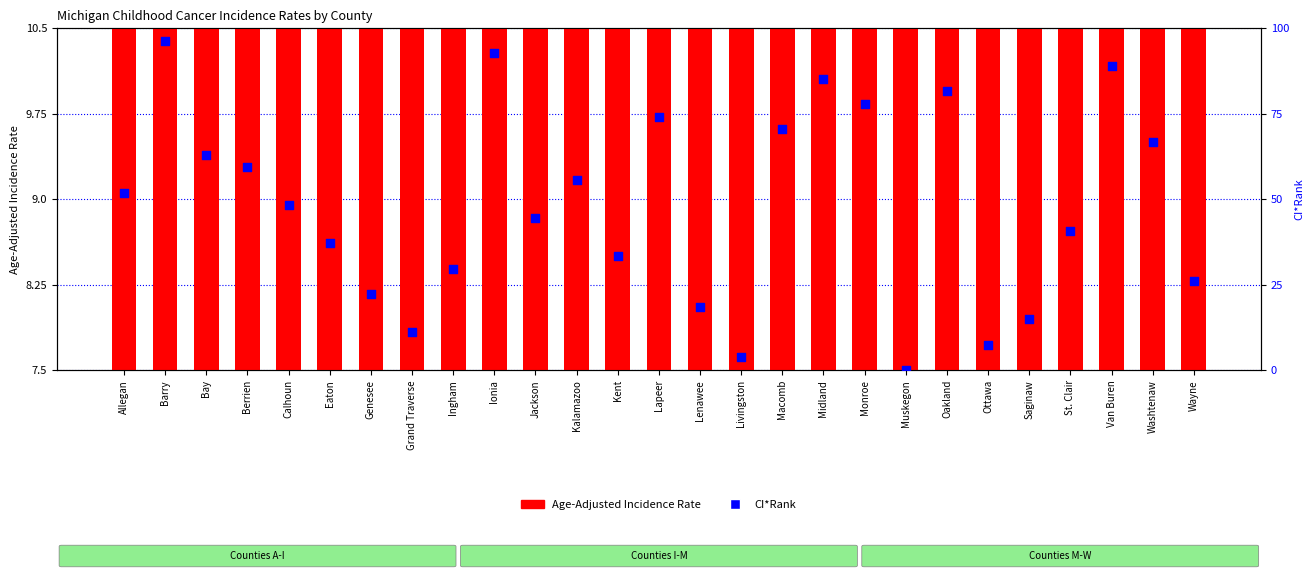

At how many categories does at least one series exceed 44?

15